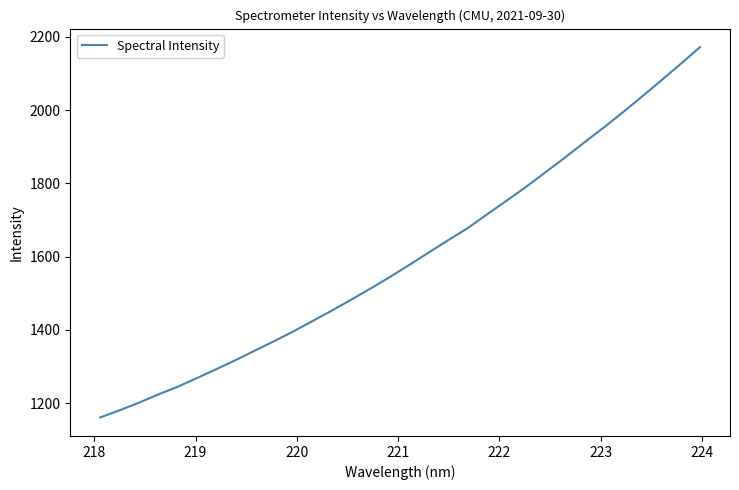

What is the minimum value shown in the chart?

1160.9